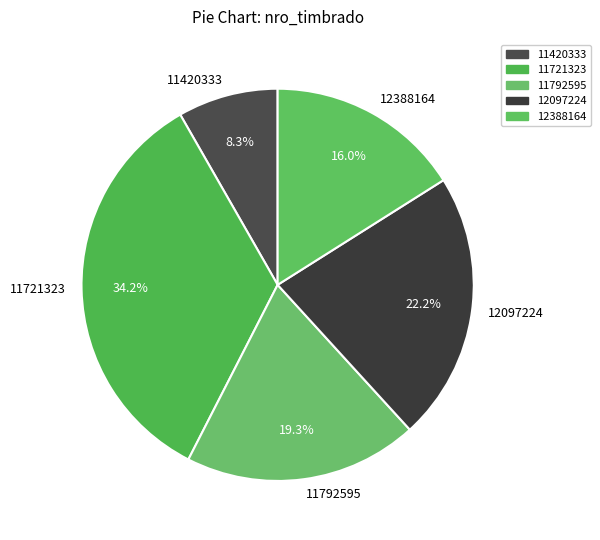

To the nearest percent, what portion does 11721323 represent?

34%